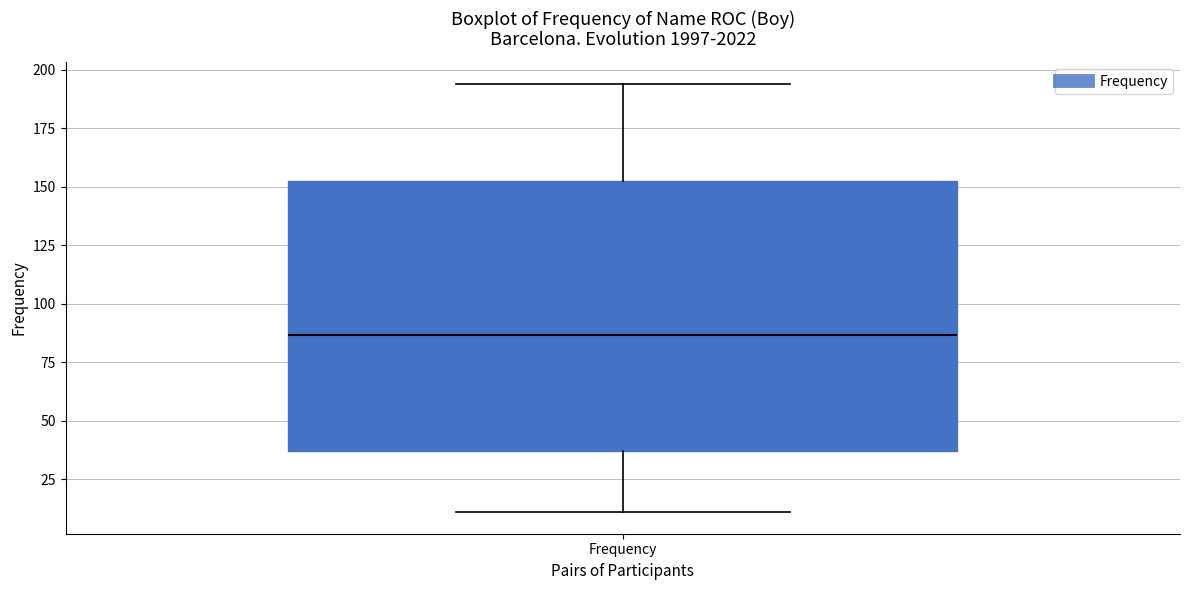

Where does the lower whisker of the box for Frequency end on the y-axis? The values are not printed on the chart, so give them approximately, as read against the axis.

10